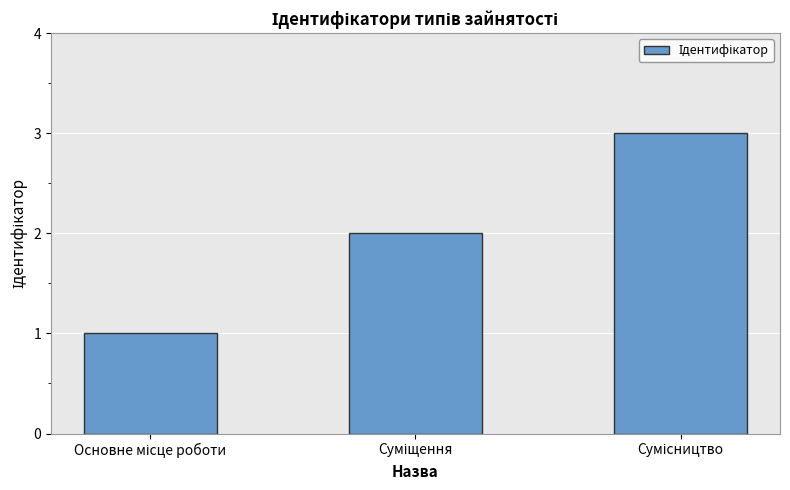

What is the maximum value shown in the chart?

3